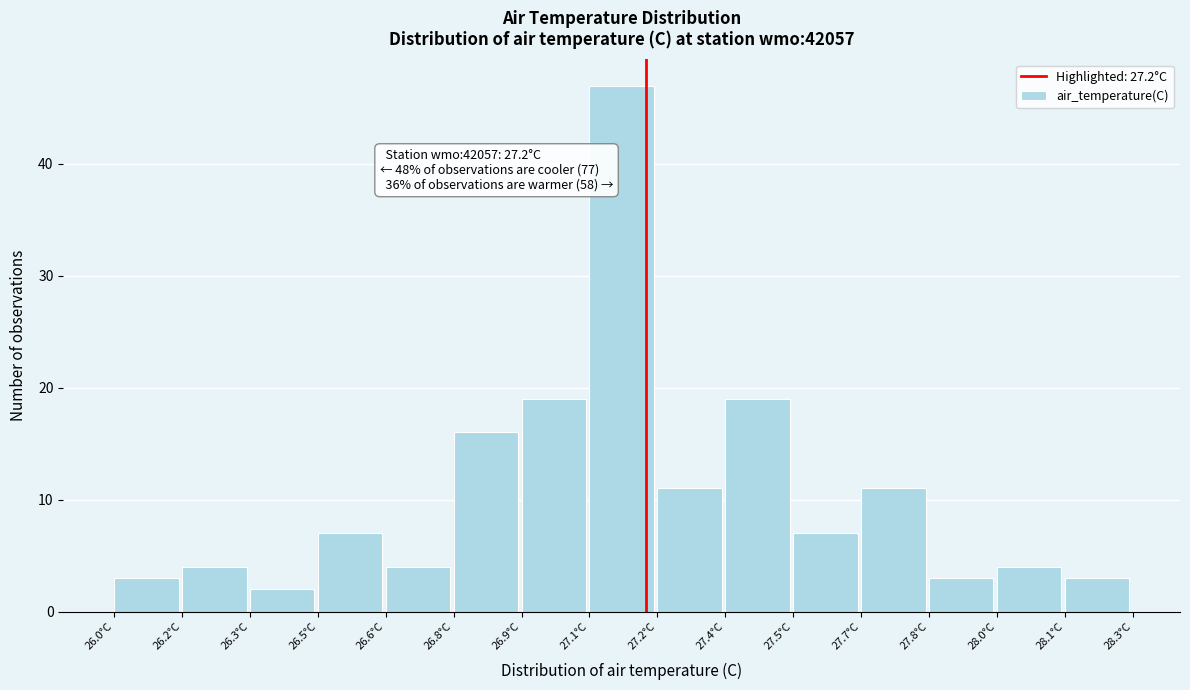

Reading left to right, list all the values displayed in this chart.

26.0°C=3	26.2°C=4	26.3°C=2	26.5°C=7	26.6°C=4	26.8°C=16	26.9°C=19	27.1°C=47	27.2°C=11	27.4°C=19	27.5°C=7	27.7°C=11	27.8°C=3	28.0°C=4	28.1°C=3